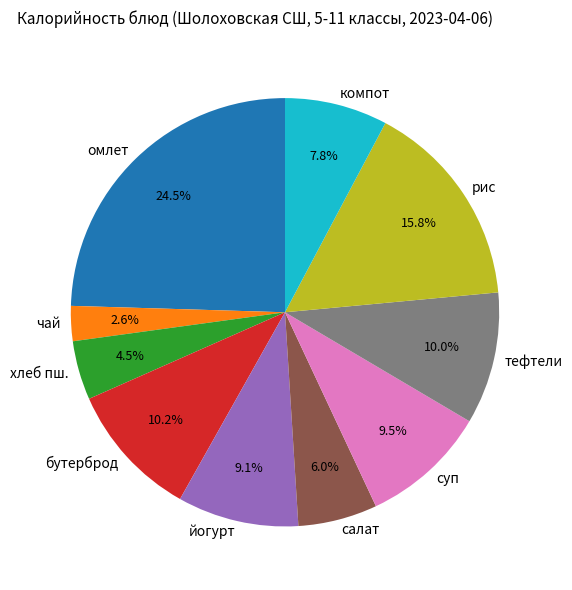

Approximately how many times larger is the value at чай compared to компот?

0.3